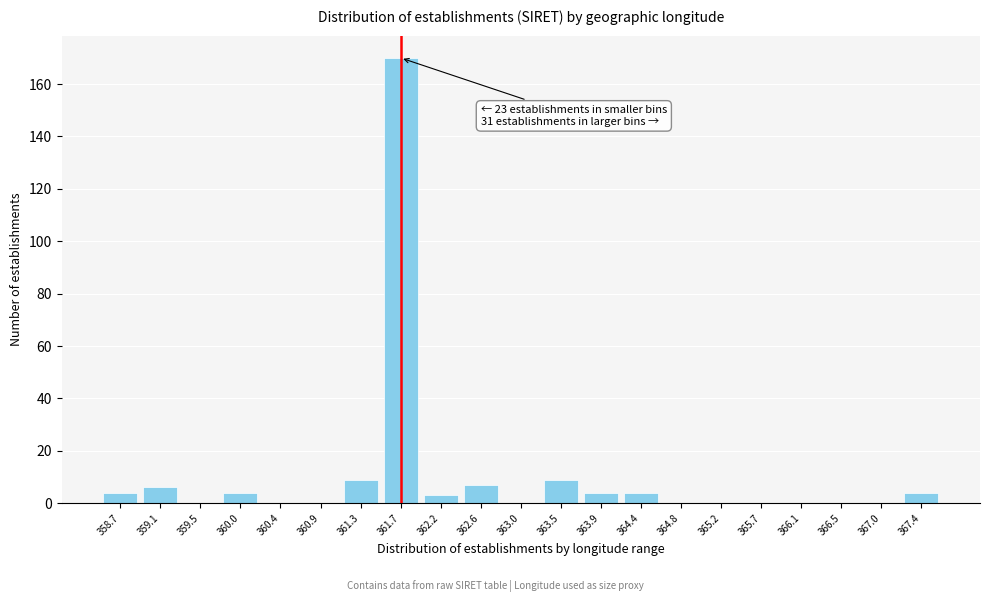

Reading left to right, transcribe all the data shown in this chart.

358.7=4	359.1=6	359.5=0	360.0=4	360.4=0	360.9=0	361.3=9	361.7=170	362.2=3	362.6=7	363.0=0	363.5=9	363.9=4	364.4=4	364.8=0	365.2=0	365.7=0	366.1=0	366.5=0	367.0=0	367.4=4